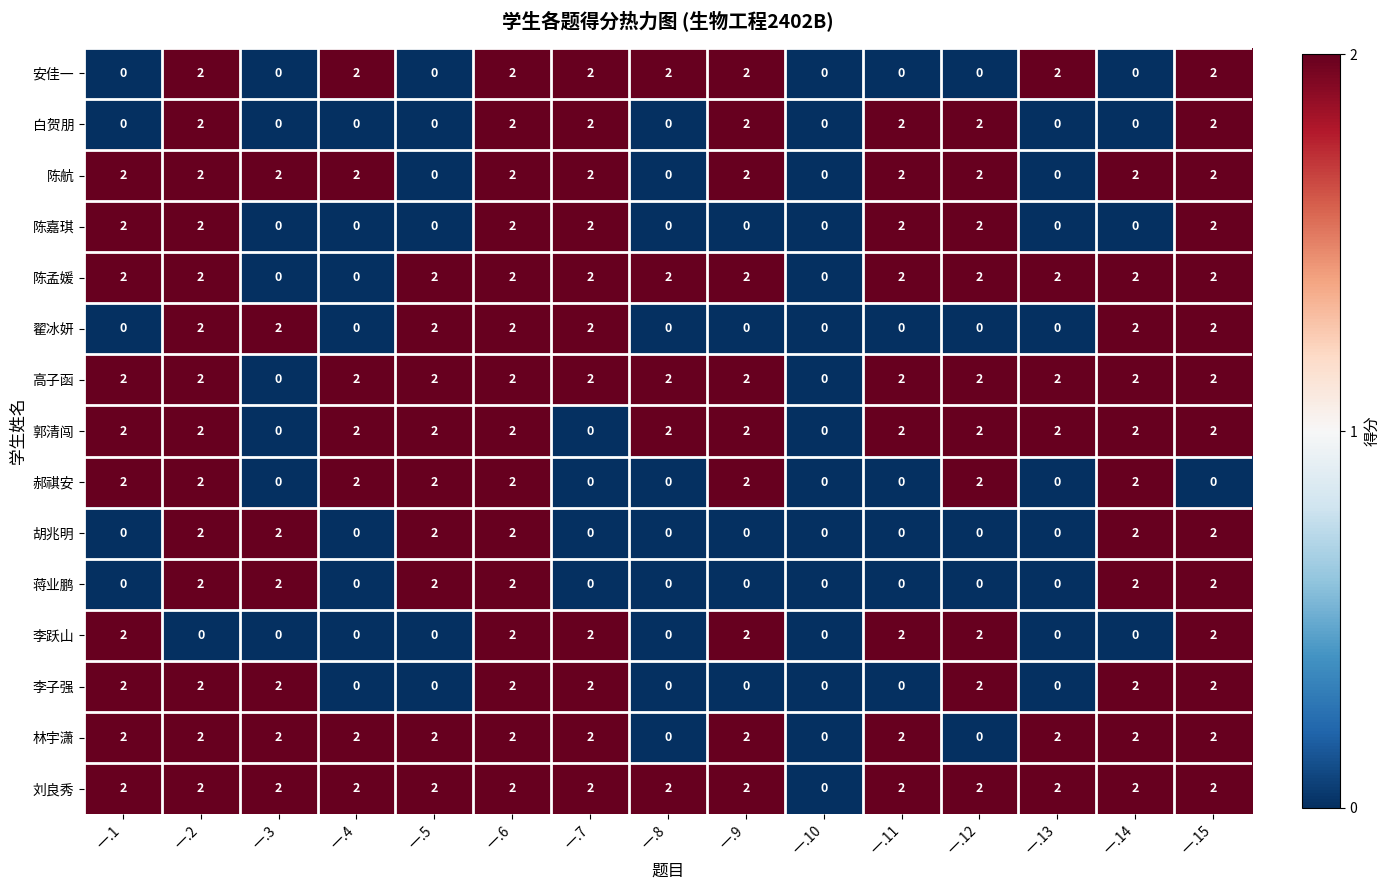

The 陈孟媛 series shows 1 at 一.2. True or false?

False